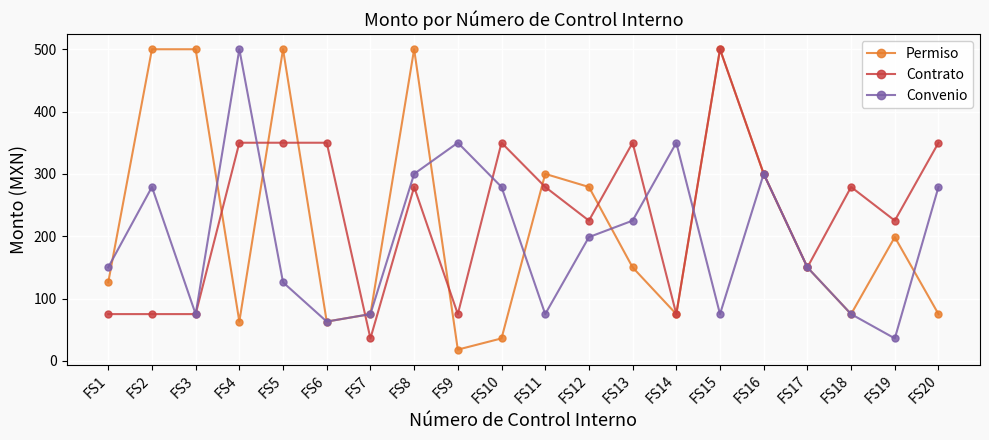

What is the sum of all Contrato values?

4748.0